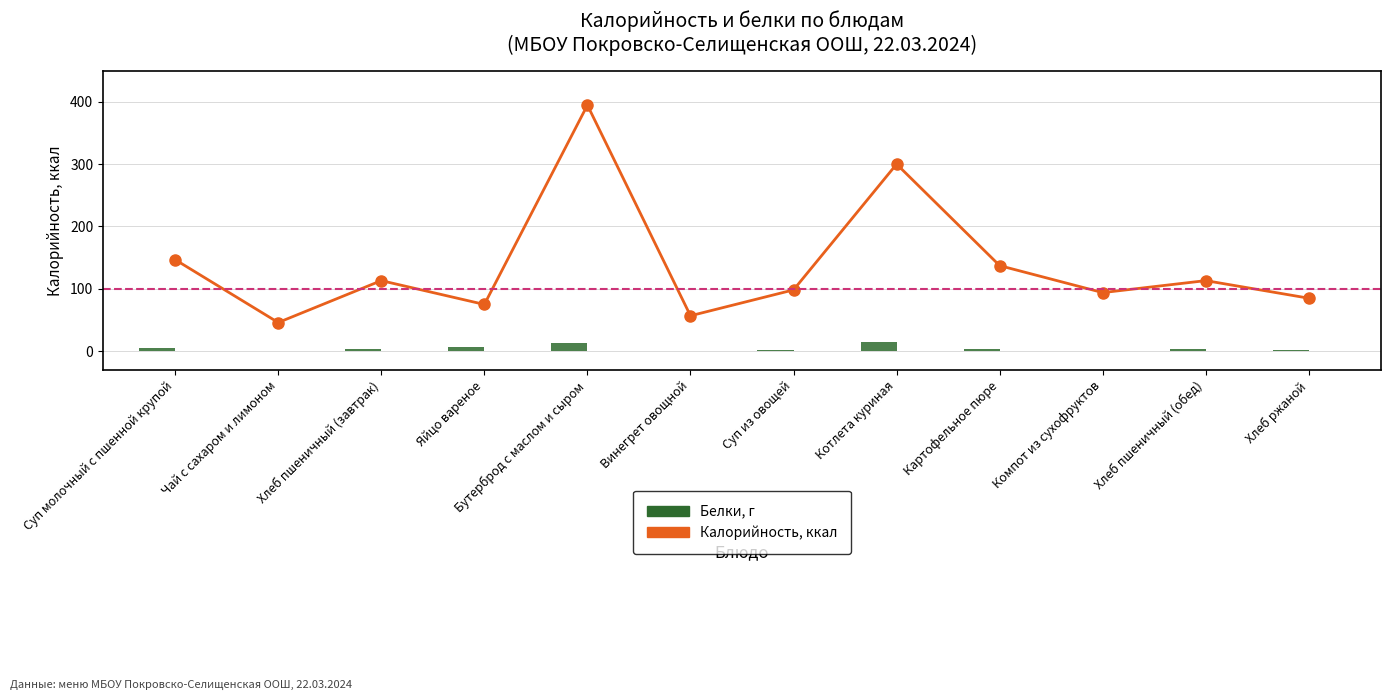

Are the bars grouped side by side (vs. stacked)?

Yes